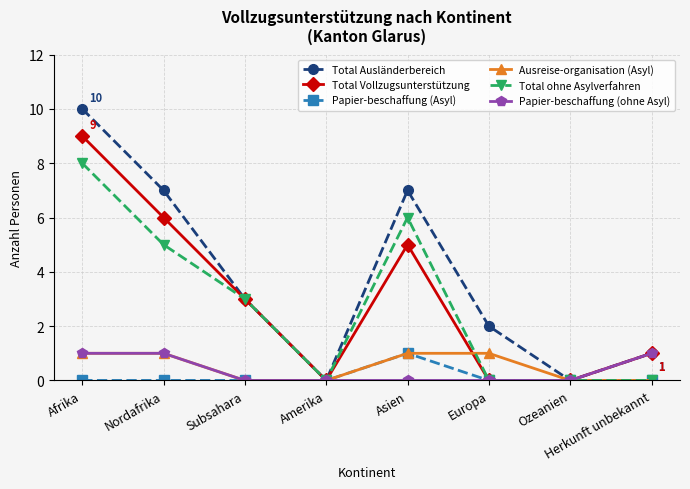

What is the label of the 6th point from the left?

Europa